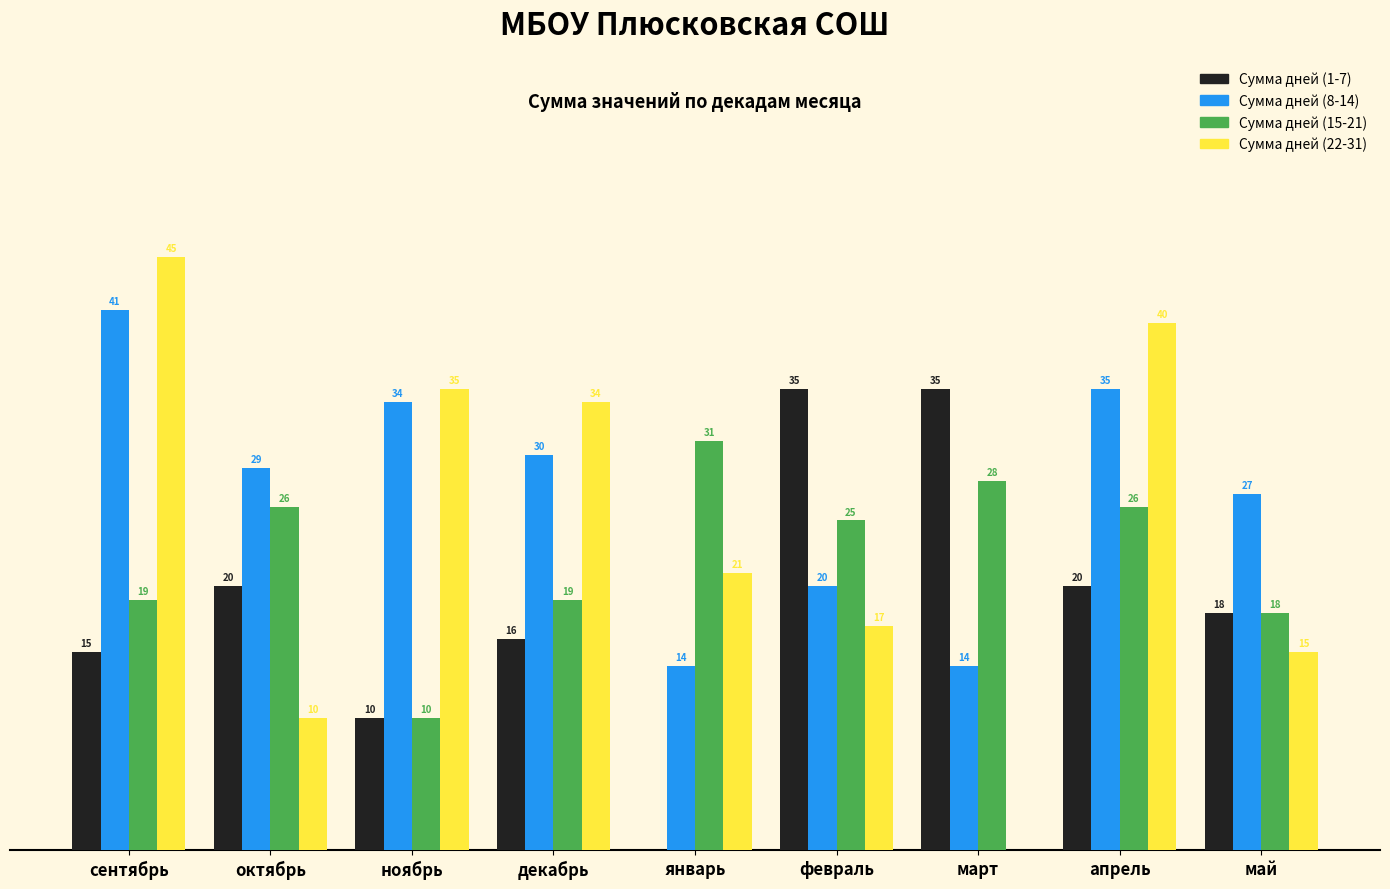

Where is Сумма дней (1-7) nearest to the value 17?

декабрь